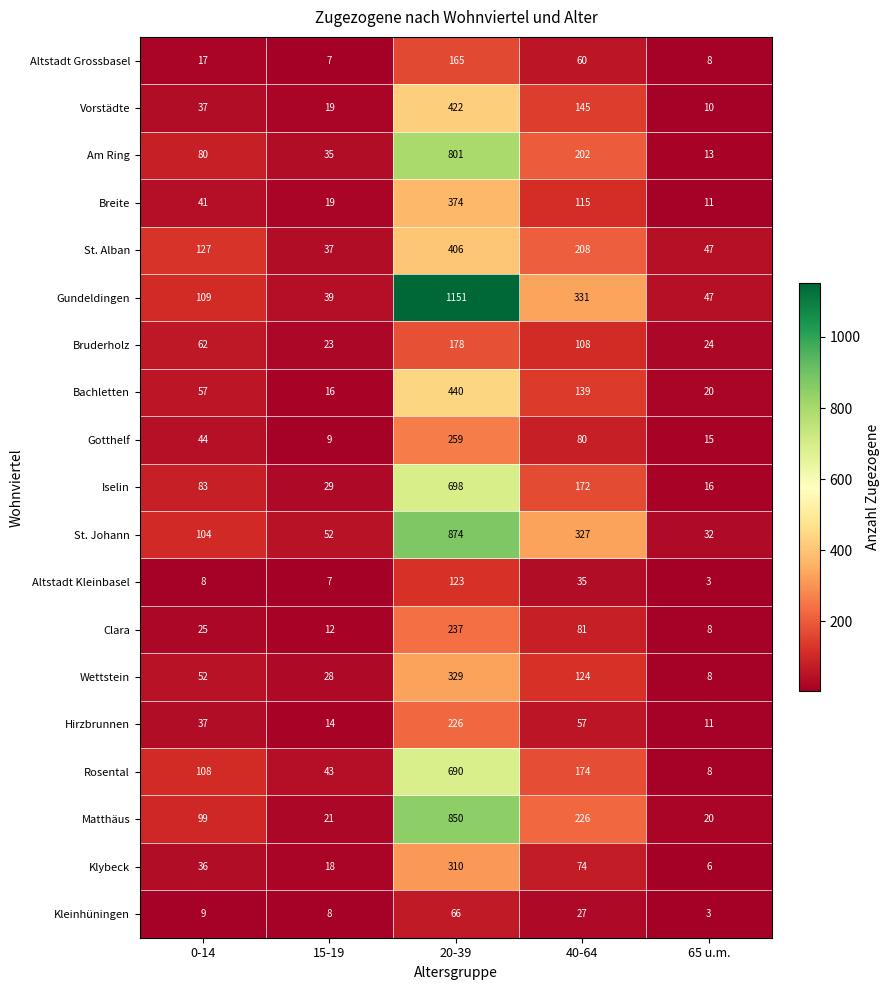

The Bruderholz series shows 62 at 0-14. True or false?

True